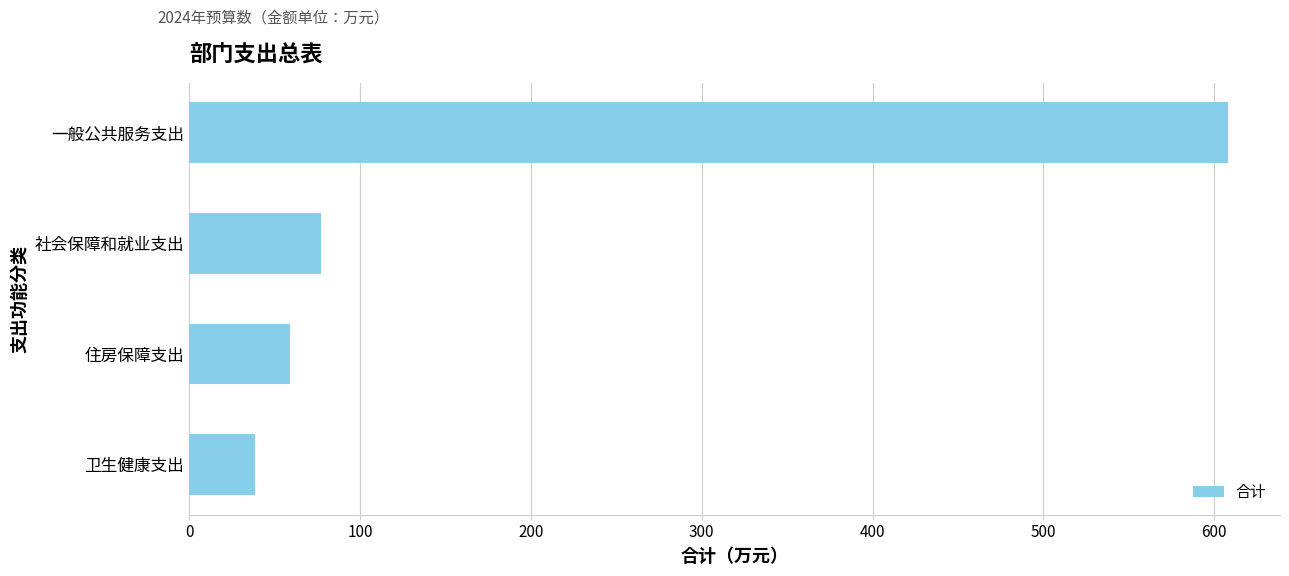

What is the change in value from 卫生健康支出 to 社会保障和就业支出?

+38.7